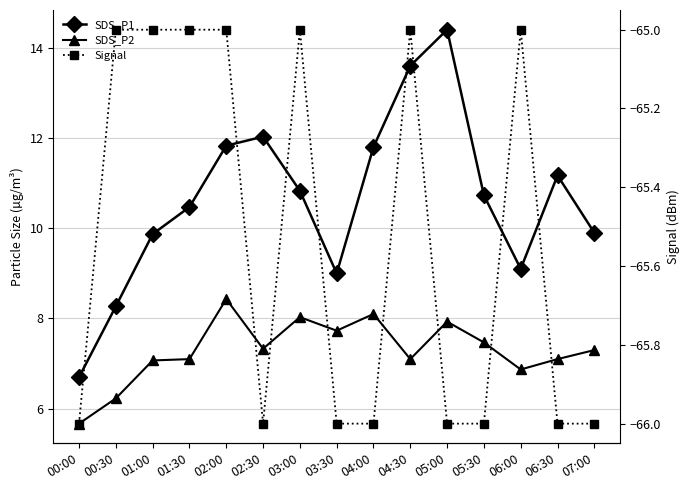

True or false: Signal and SDS_P2 cross at least once.

False